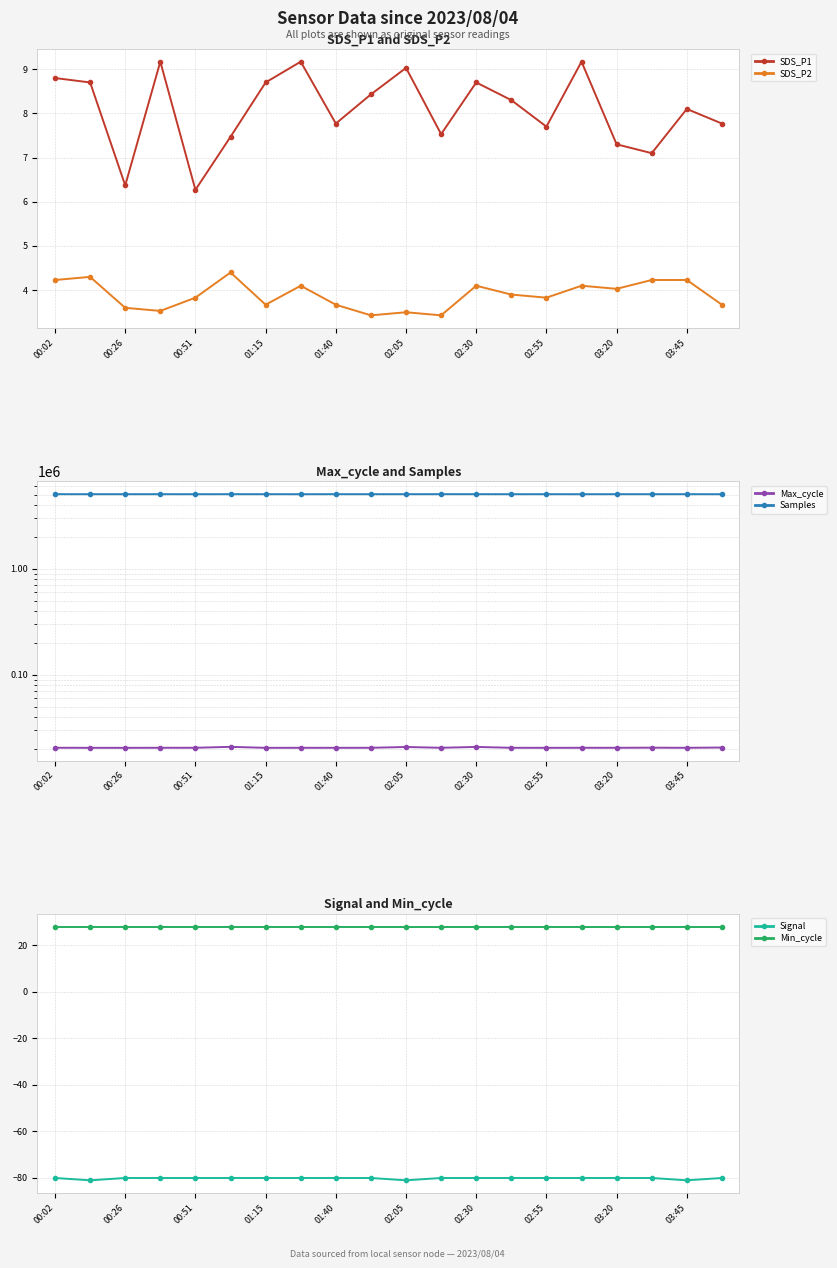

What is the sum of all SDS_P2 values?

77.8